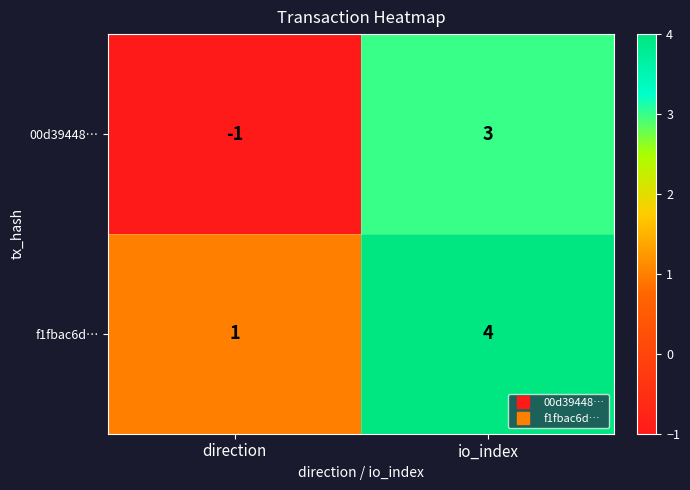

Between direction and io_index, which series saw the biggest shift?

00d39448…